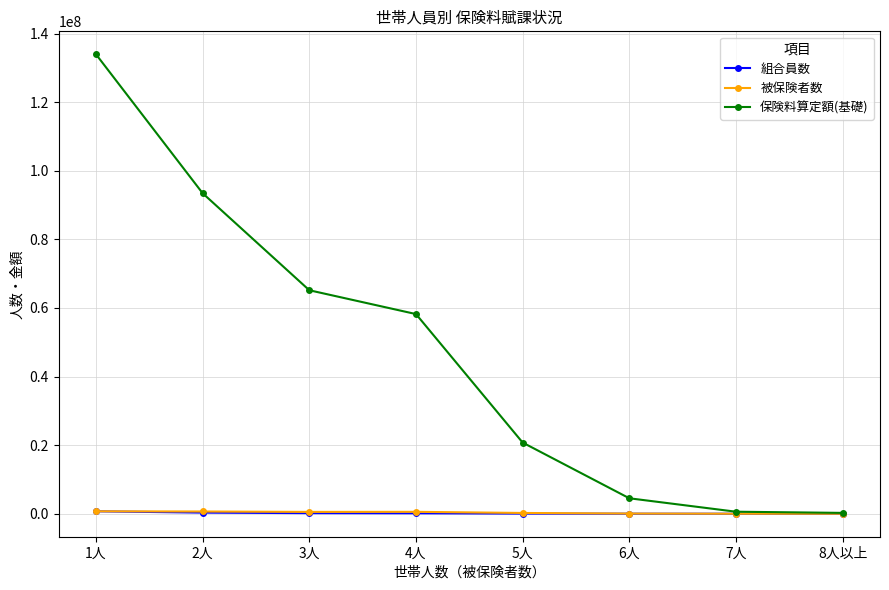

What is the label of the 3rd point from the left?

3人